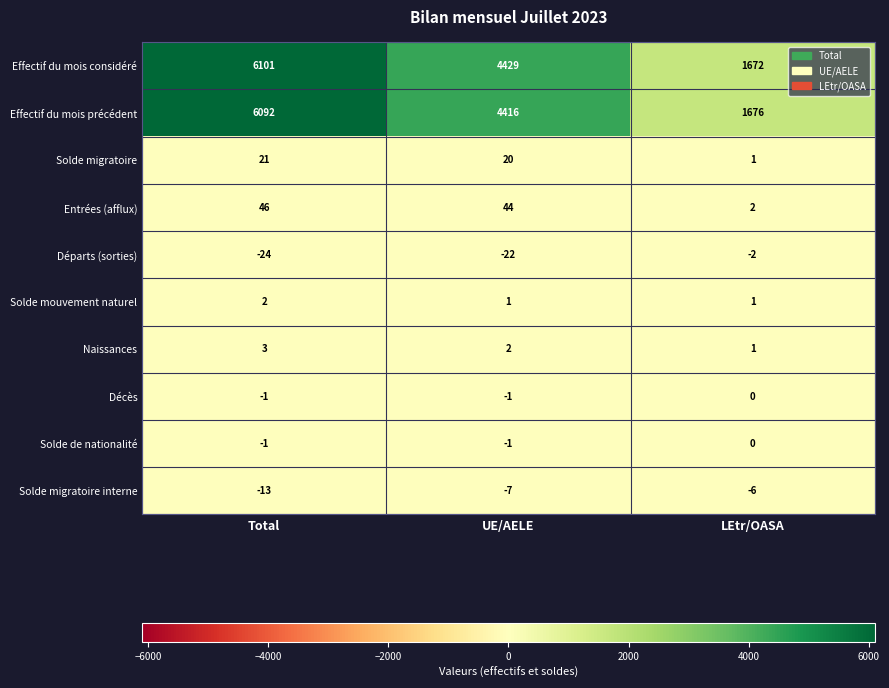

List the labels in order of Solde migratoire value, smallest first.

LEtr/OASA, UE/AELE, Total